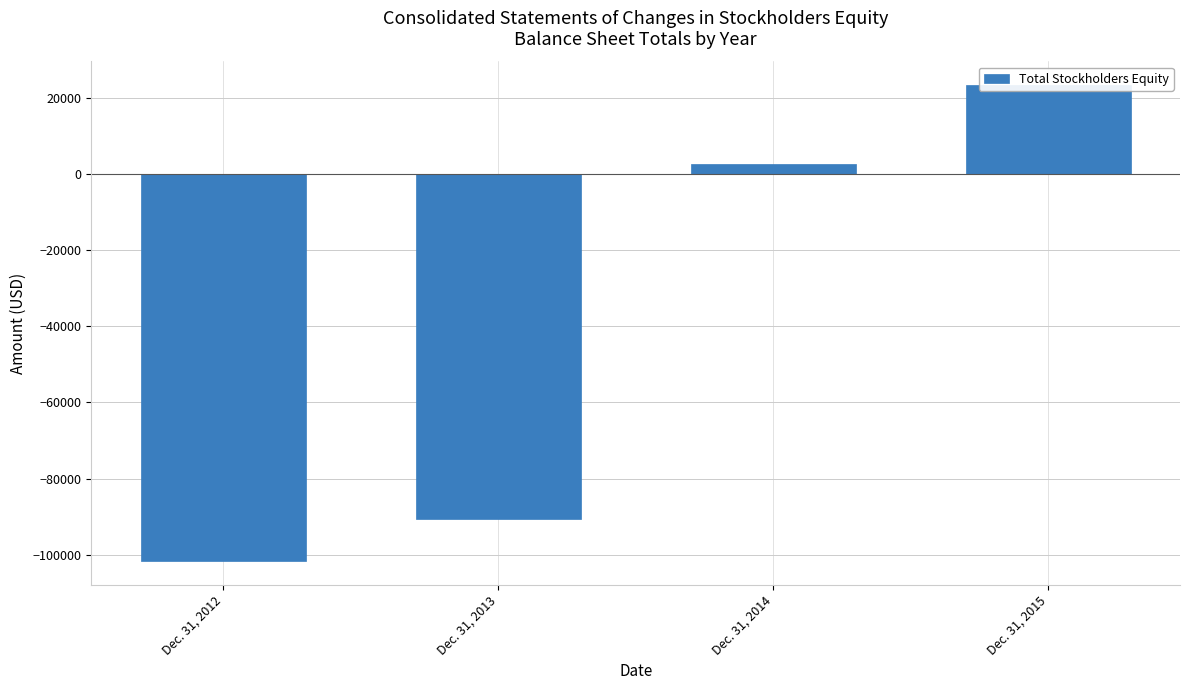

What is the difference between the maximum and minimum values?

124902